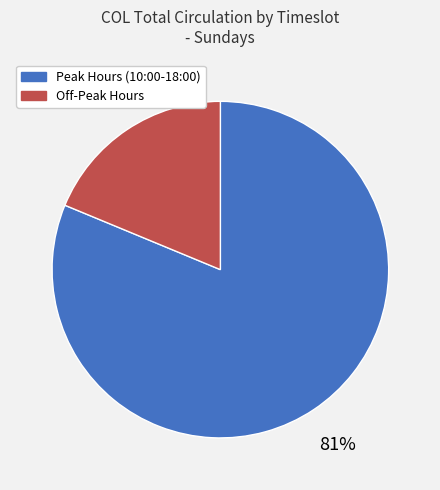

To the nearest percent, what is the average slice percentage?

50%